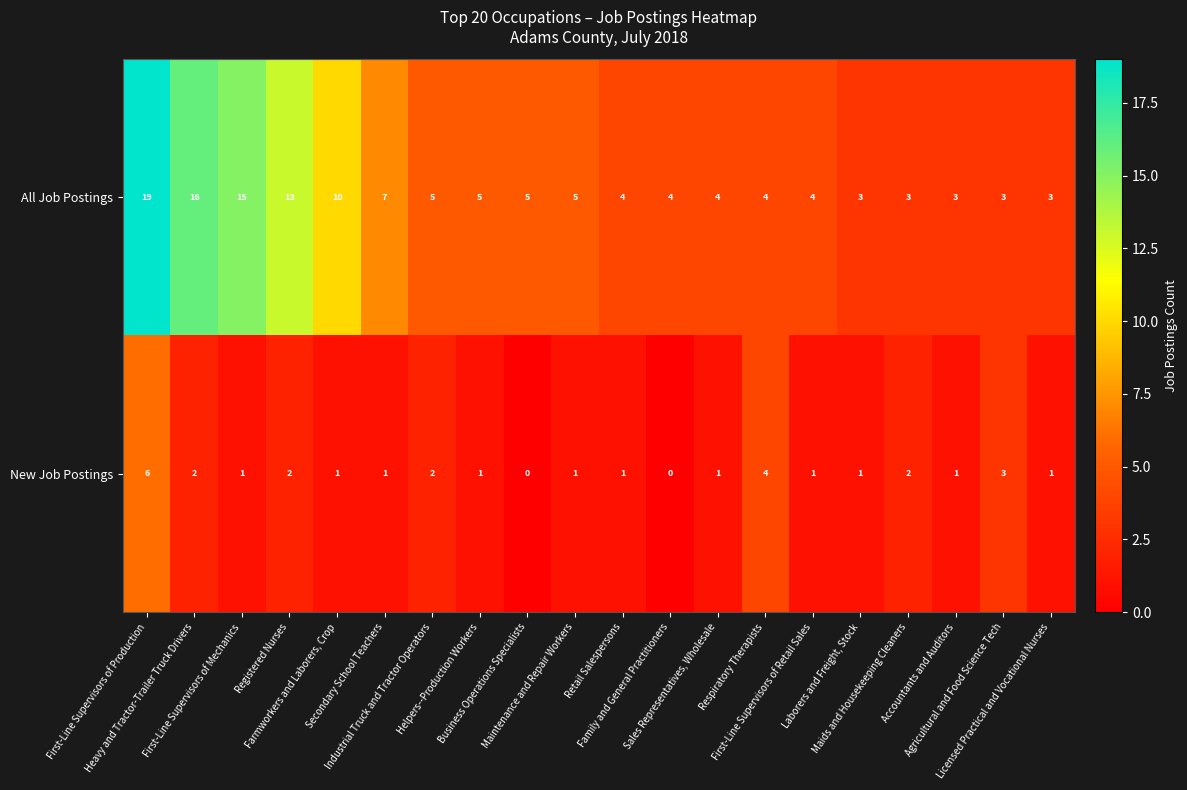

What is the difference between the maximum and second lowest values in the All Job Postings series?

16